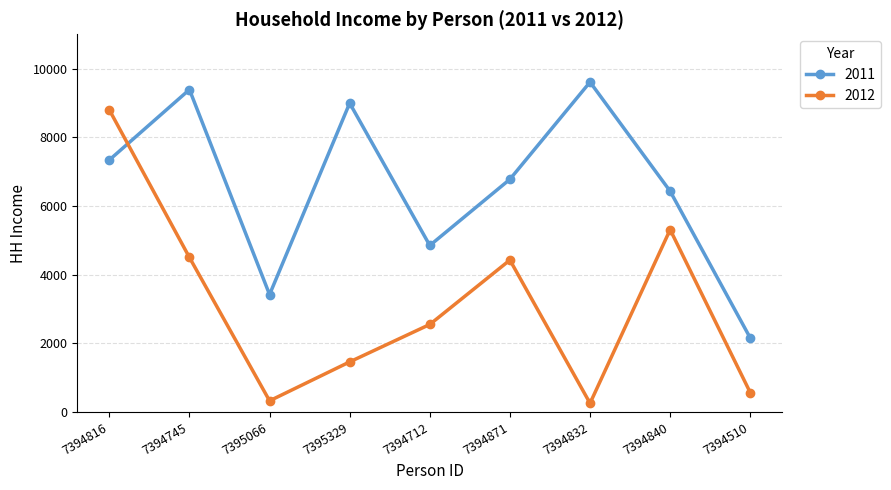

What value does the 2012 series have at 7394712?

2551.9